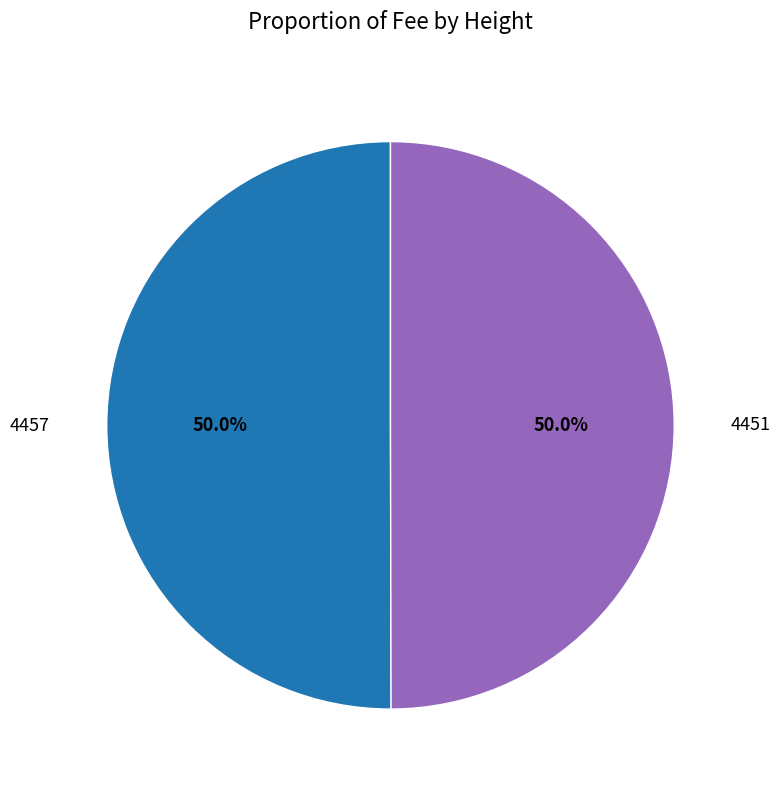

Approximately how many times larger is the value at 4451 compared to 4457?

1.0